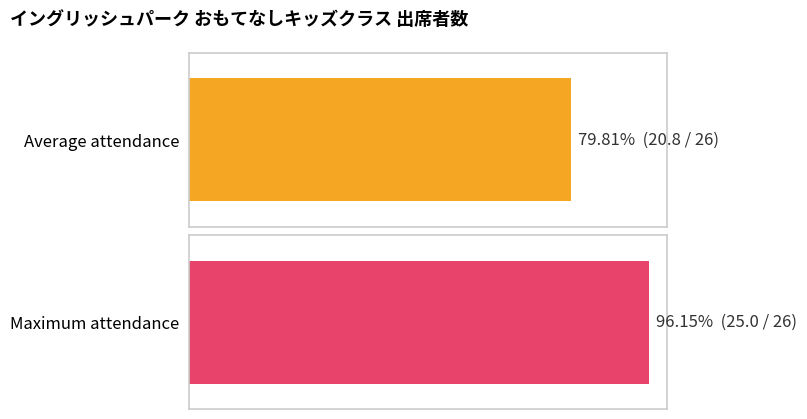

The chart shows a value of 14 at 9. True or false?

False